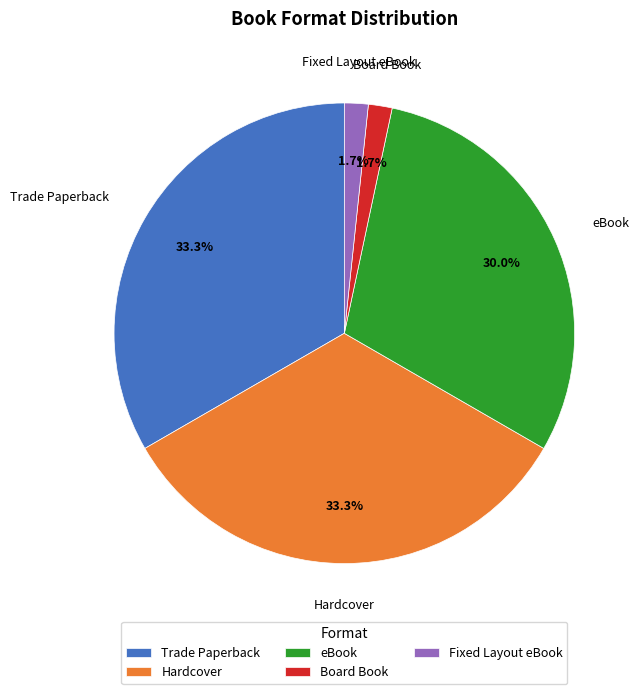

Which has a higher value, Board Book or eBook?

eBook